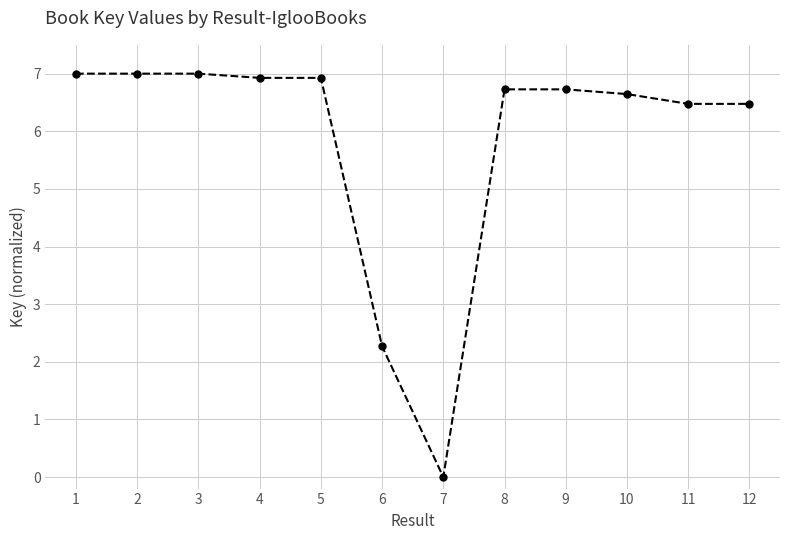

How many values are below 6?

2